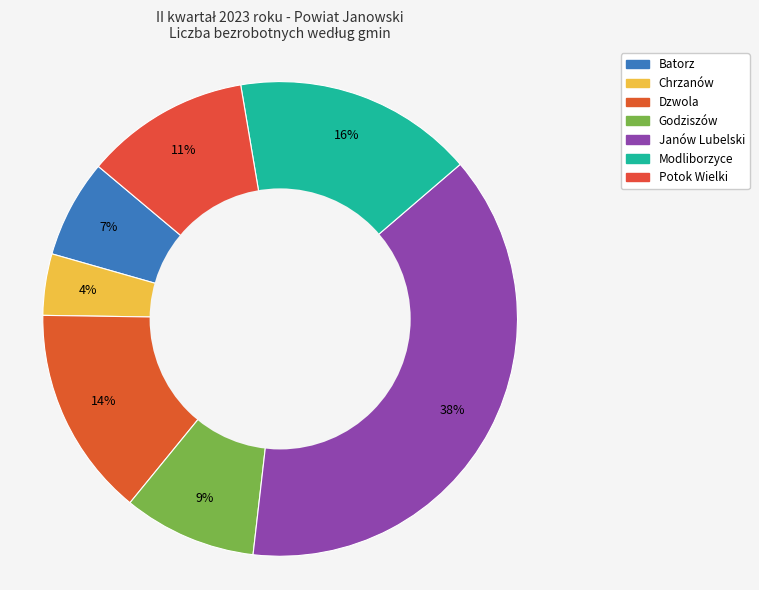

Which category has the smallest portion of the pie?

Chrzanów